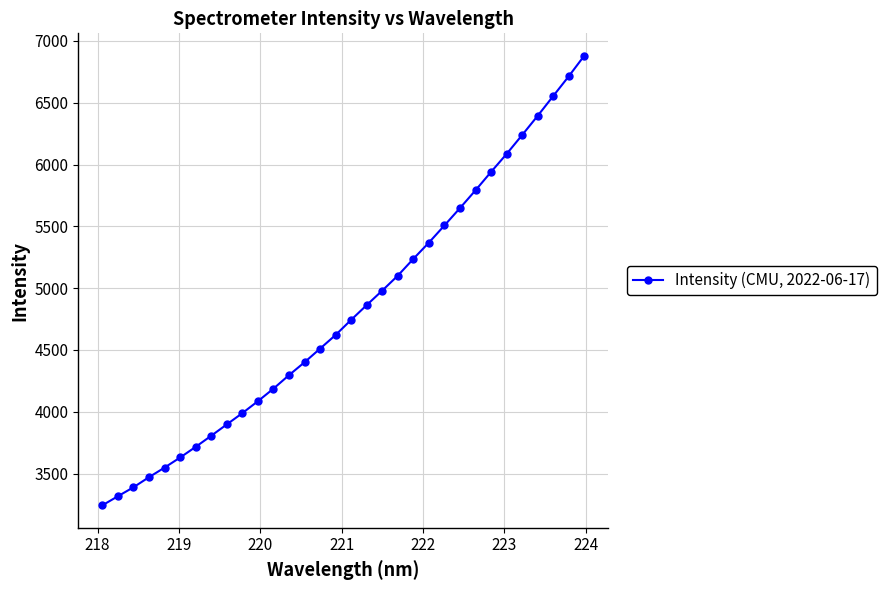

What is the average value?

4817.4